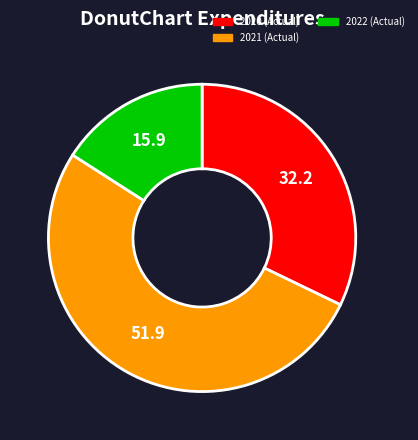

Is the sum of 2020 (Actual) and 2021 (Actual) greater than half?

Yes